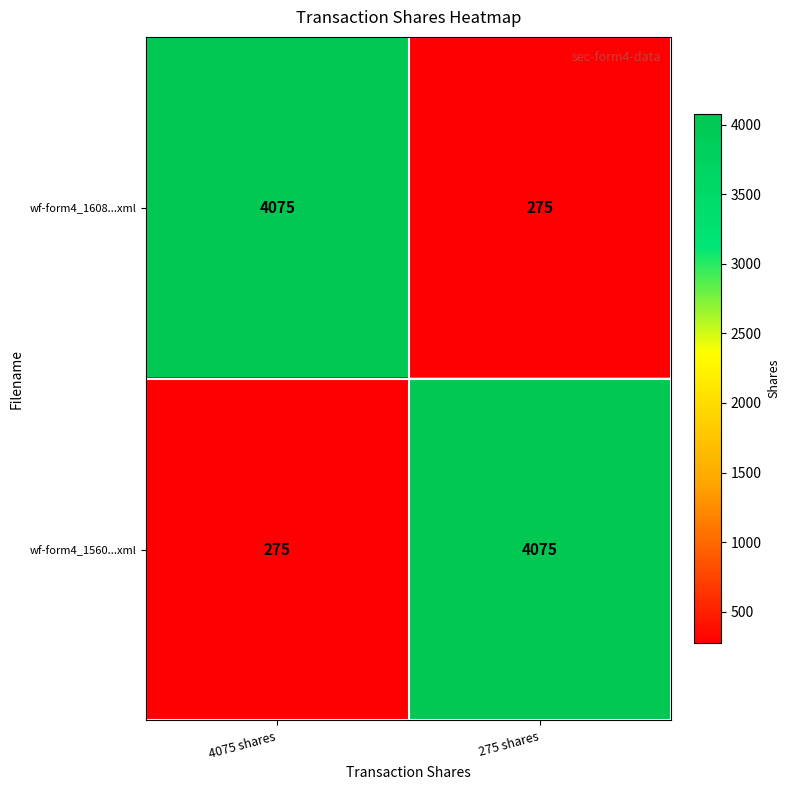

At which label does wf-form4_1608...xml reach its minimum?

275 shares